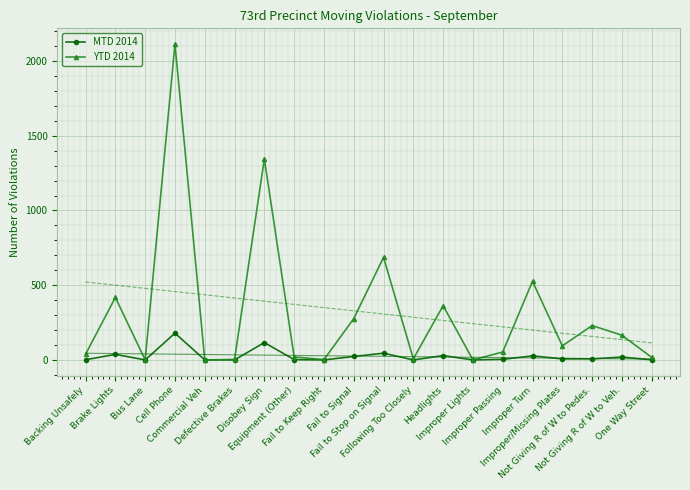

Where is the first local minimum for YTD 2014?

Bus Lane